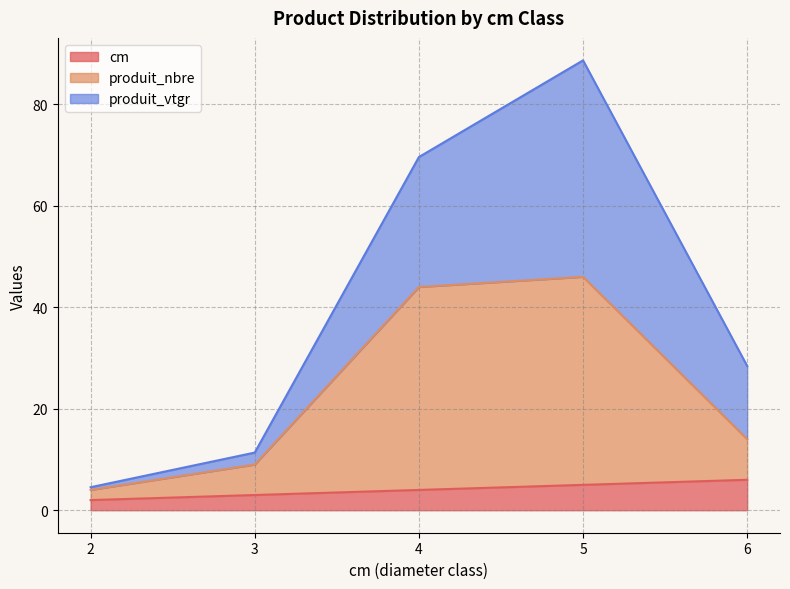

At which category is the sum across all series the highest?

5